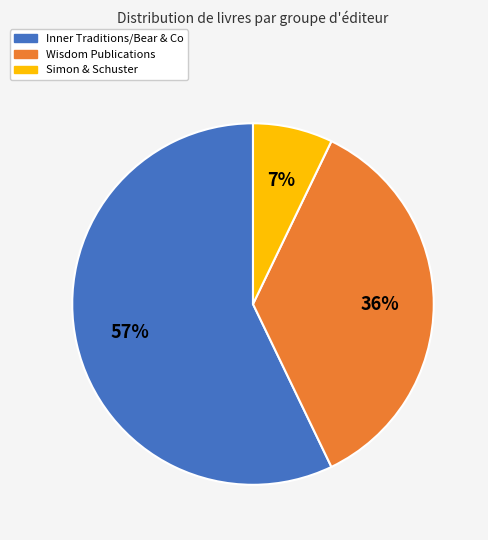

Which slice is the largest?

Inner Traditions/Bear & Co